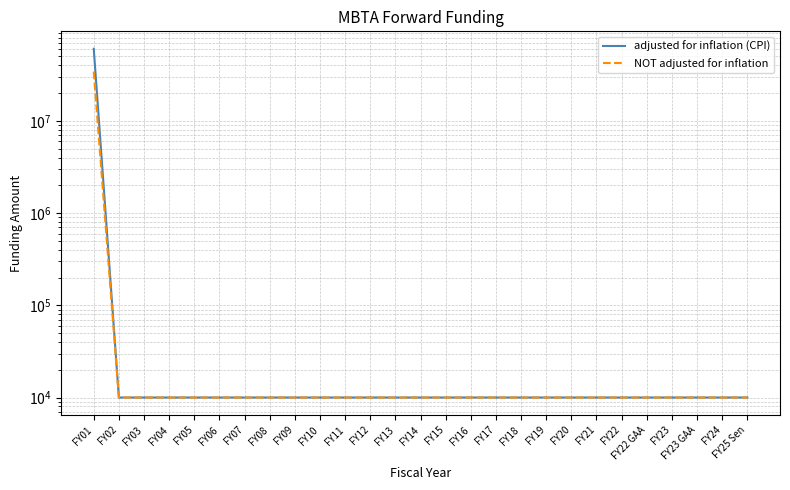

What is the label of the 12th point from the left?

FY12